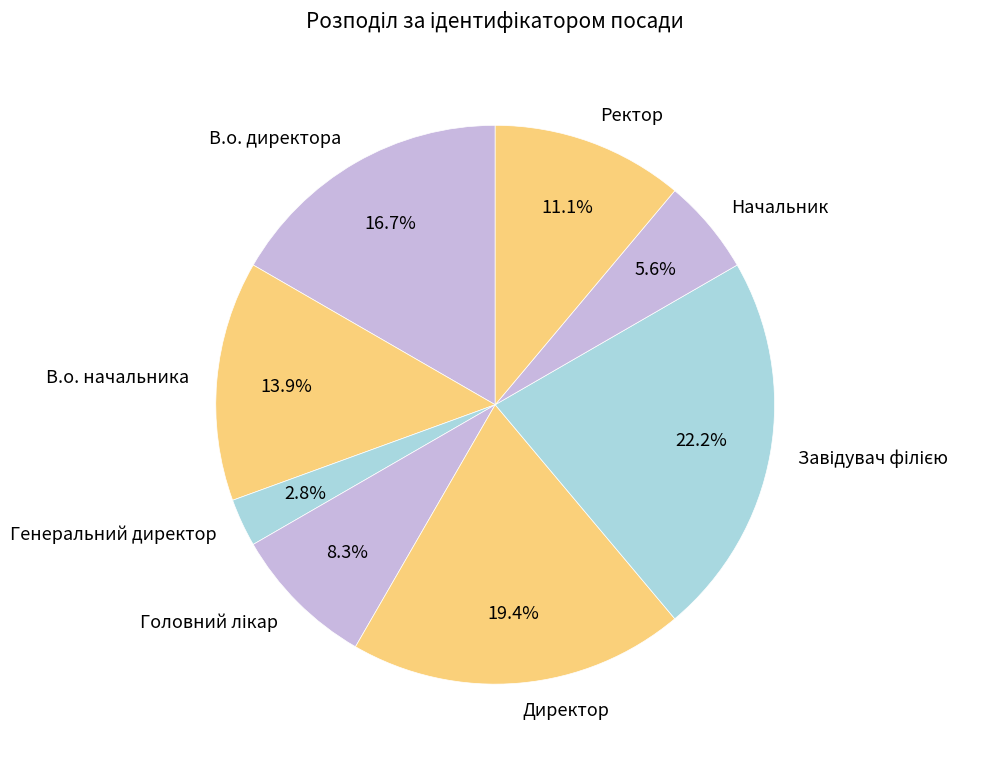

Is there any slice that represents more than half of the pie?

No